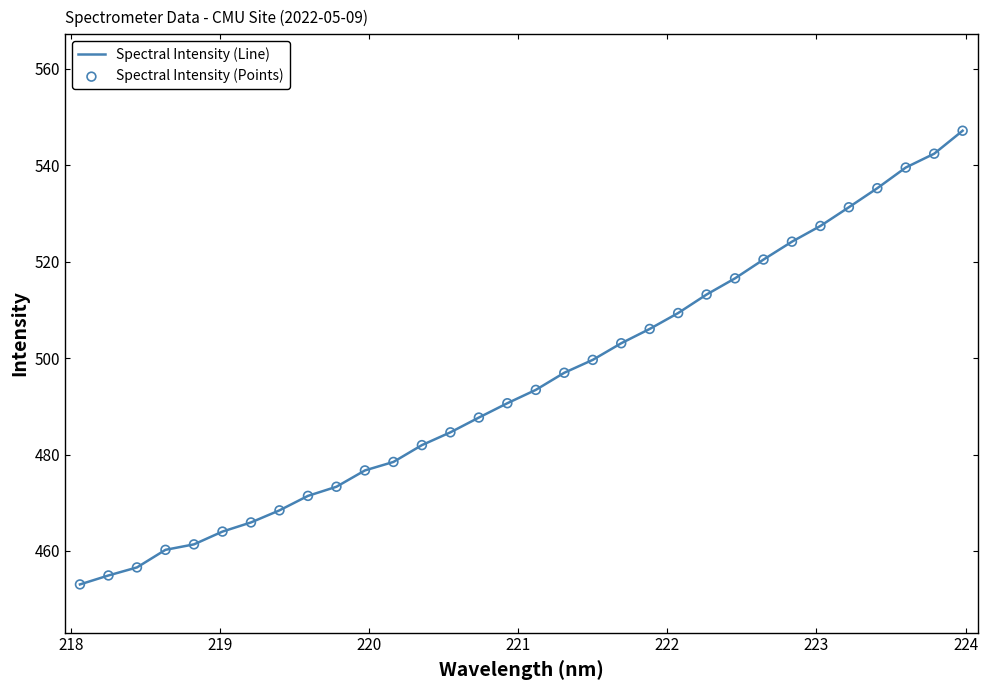

What is the smallest value displayed?

453.1